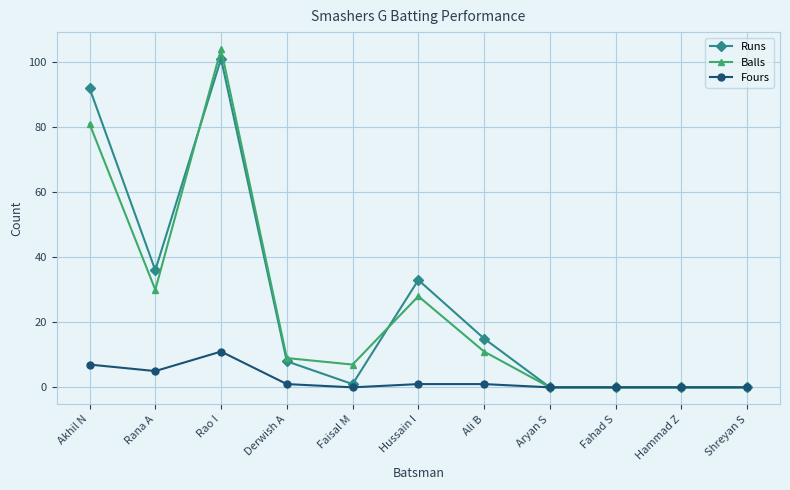

What is the maximum value for Runs?

101